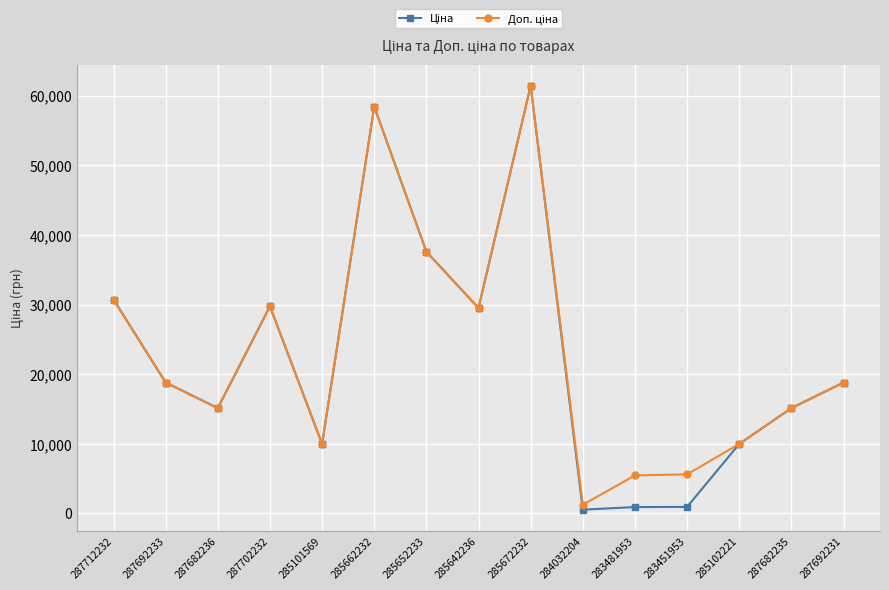

At how many categories does at least one series exceed 20859?

6